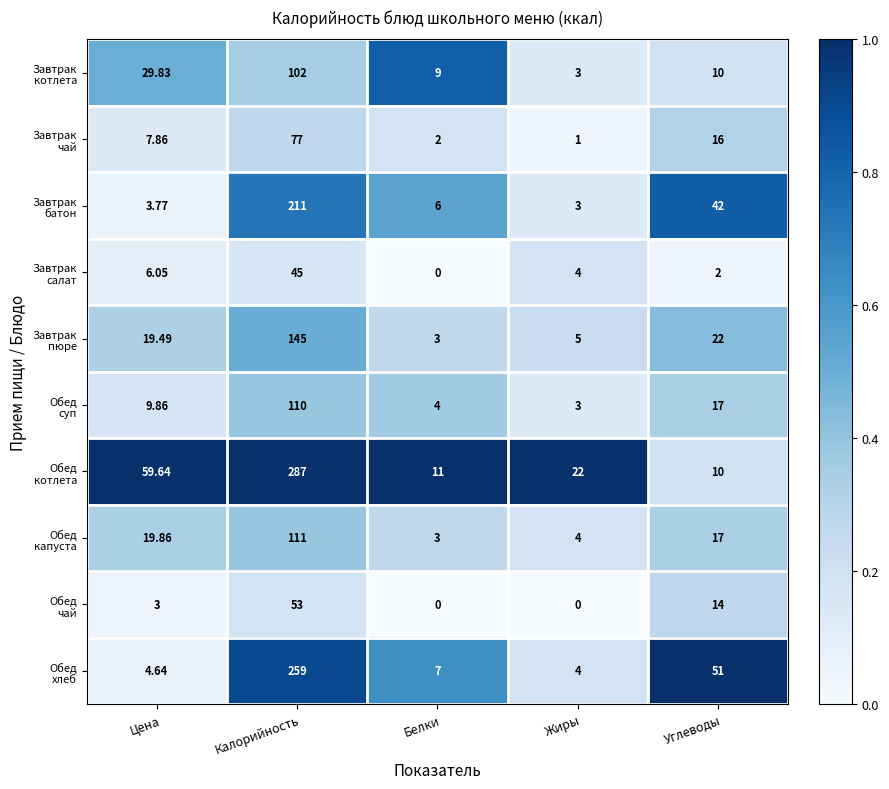

Which label corresponds to the largest value in the chart?

Калорийность